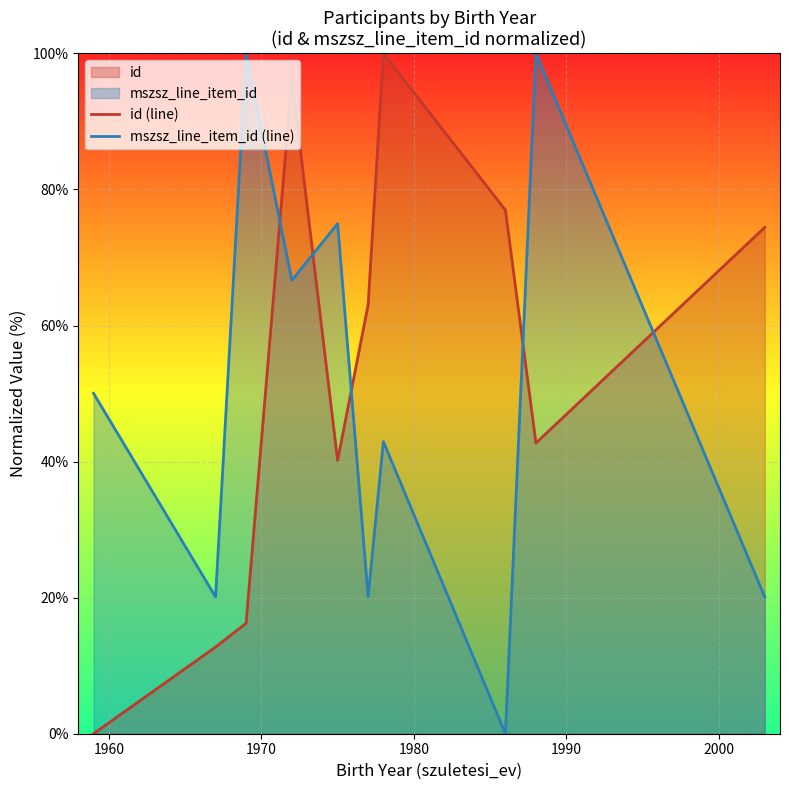

Which series has the widest spread of values?

id (line)